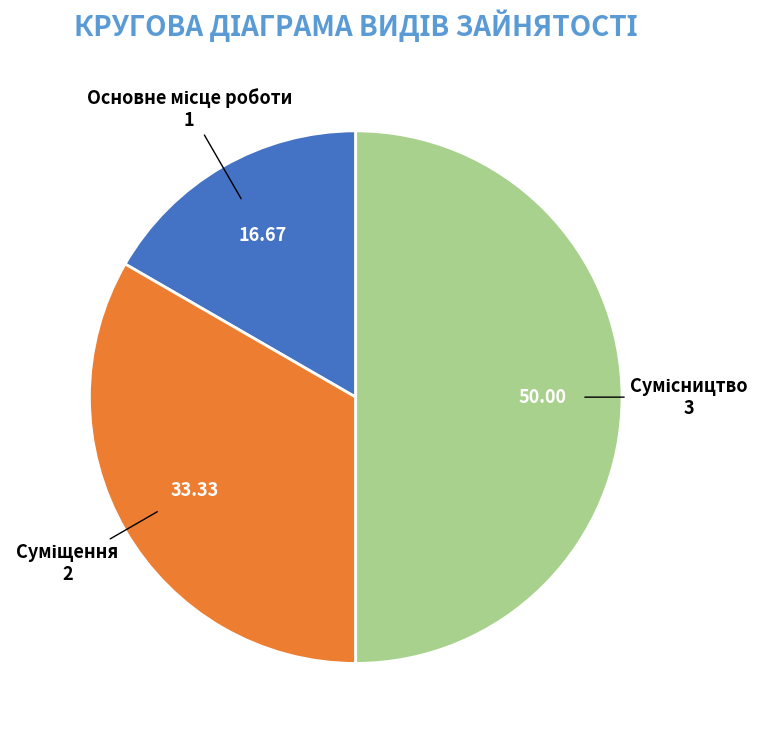

To the nearest percent, what percentage of the pie is Суміщення?

33%